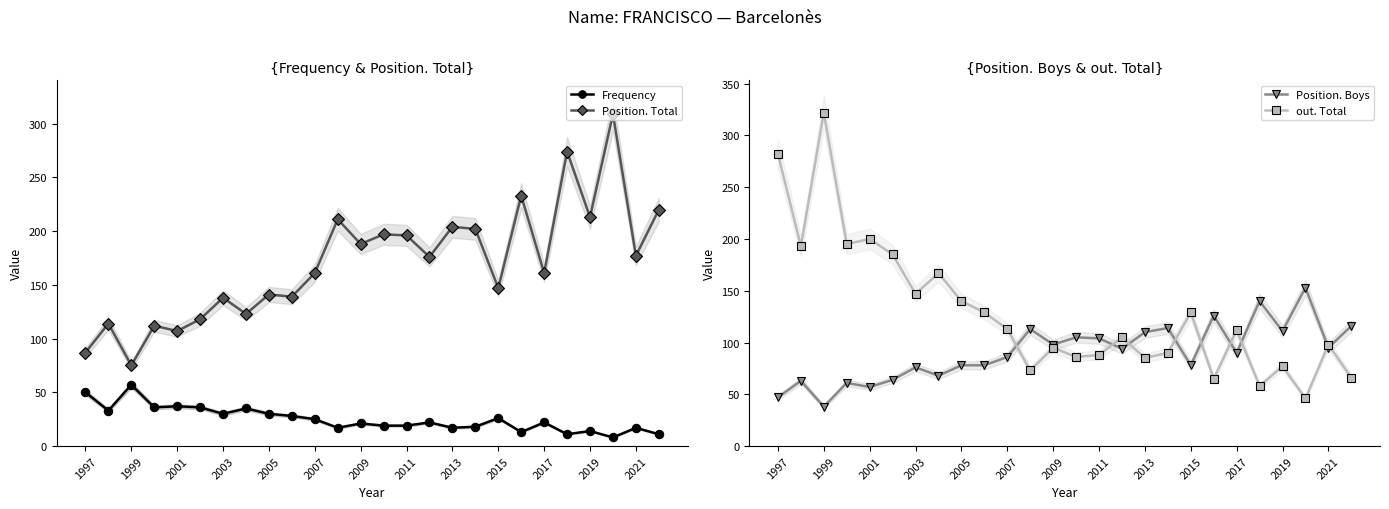

What is the total value across all series at 25?

413